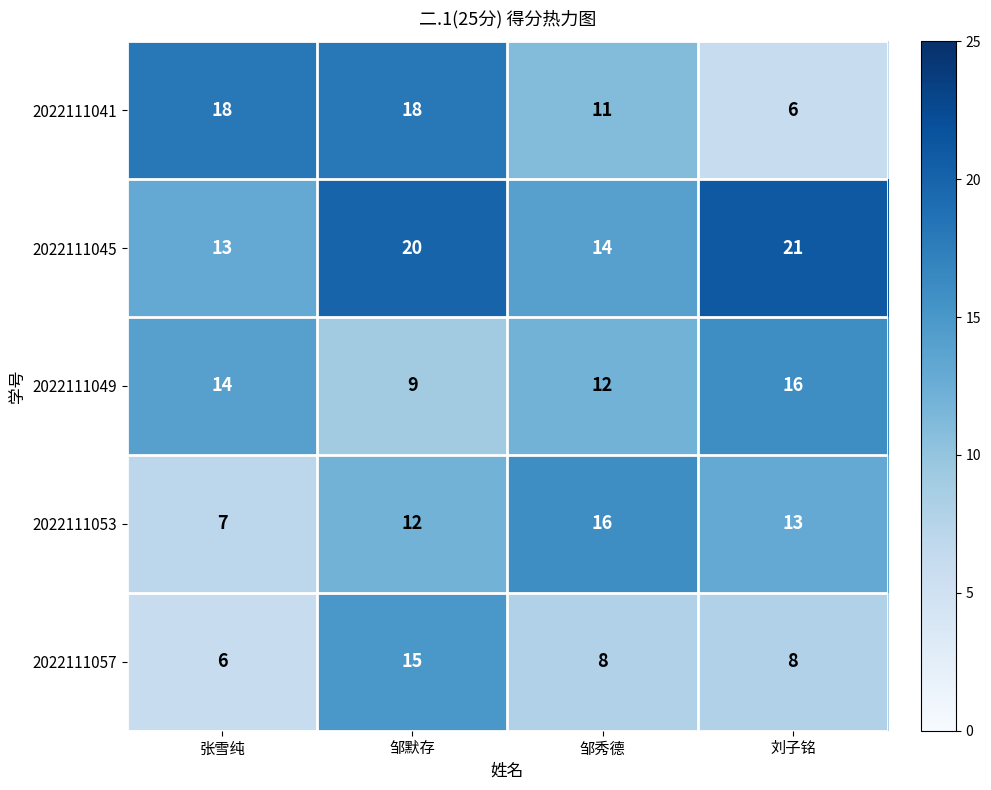

Which series has the largest range (max minus min)?

2022111041